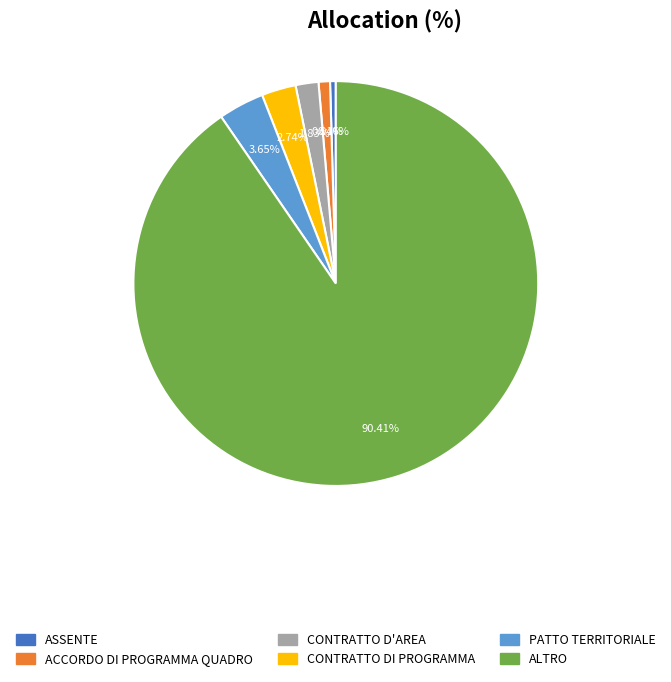

Which slice is the largest?

ALTRO